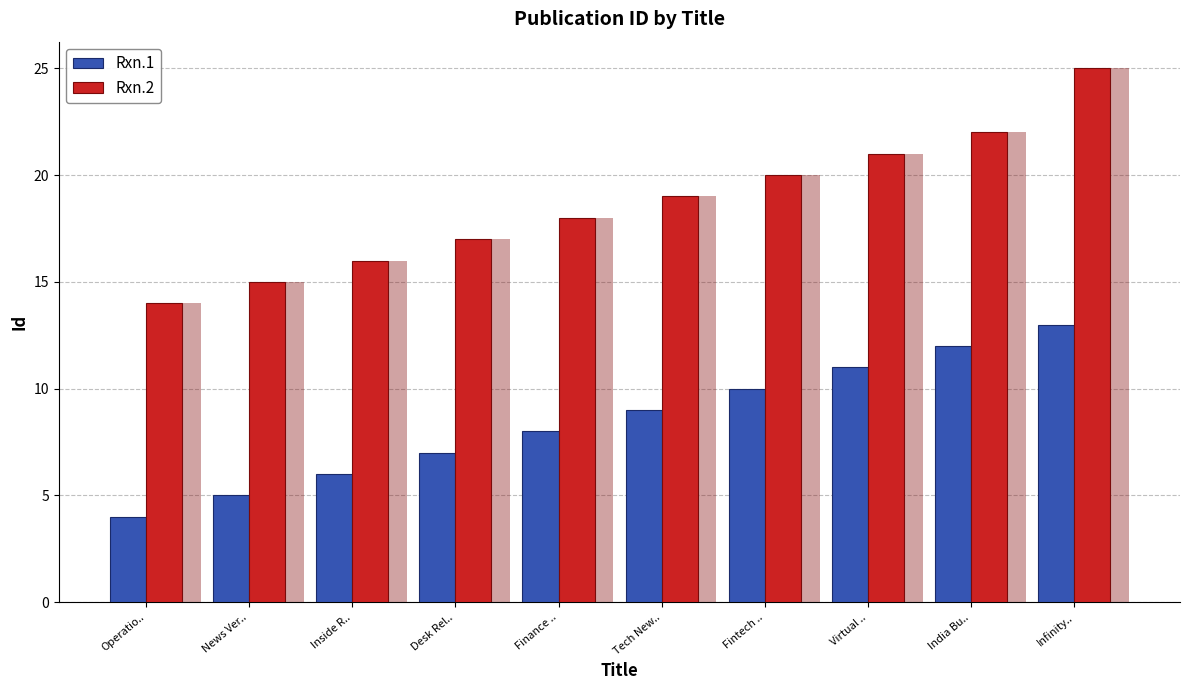

What is the difference between the highest and lowest values at Infinity..?

12